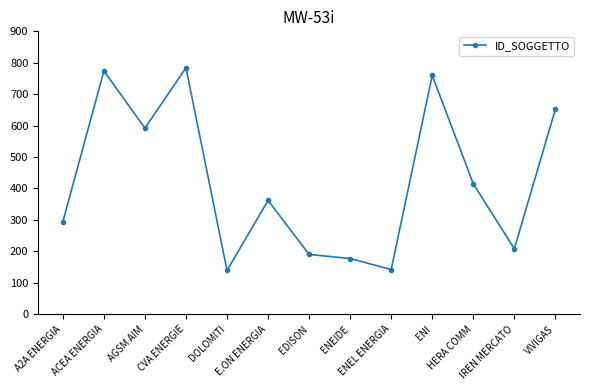

How many data points does each series have?

13